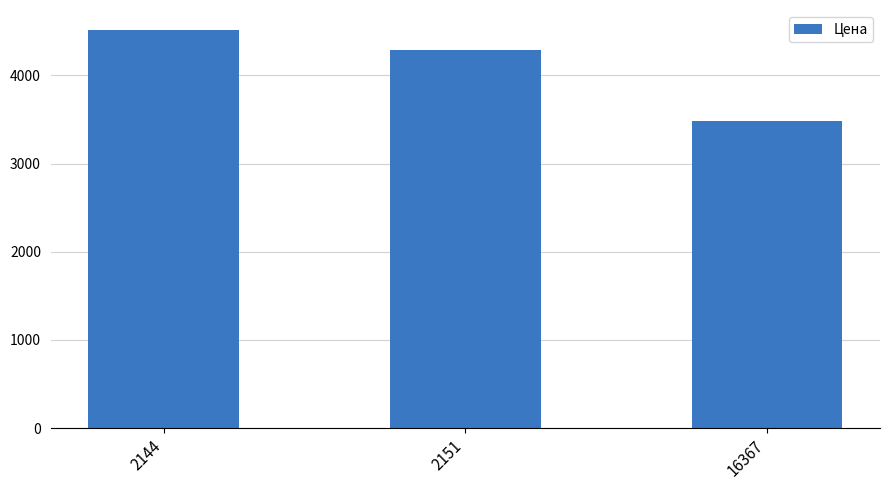

List the labels in order of value, largest first.

2144, 2151, 16367